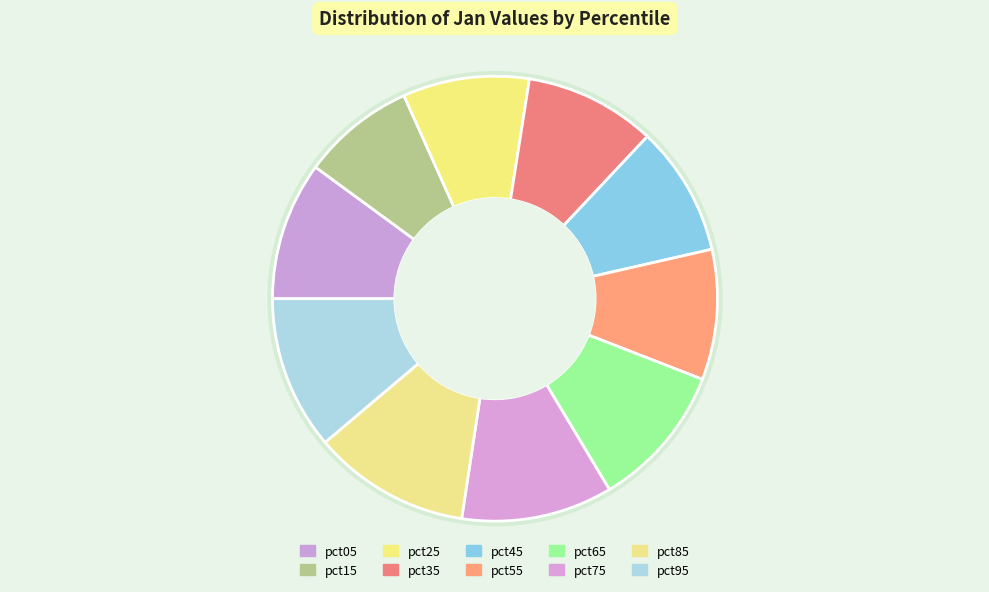

Is it true that pct85 is 11% of the pie?

True